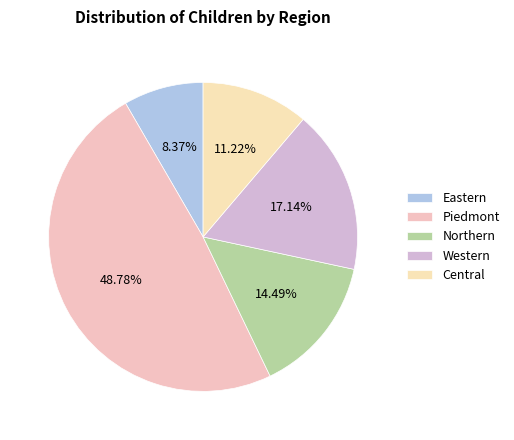

What percentage is the Eastern slice, to the nearest percent?

8%